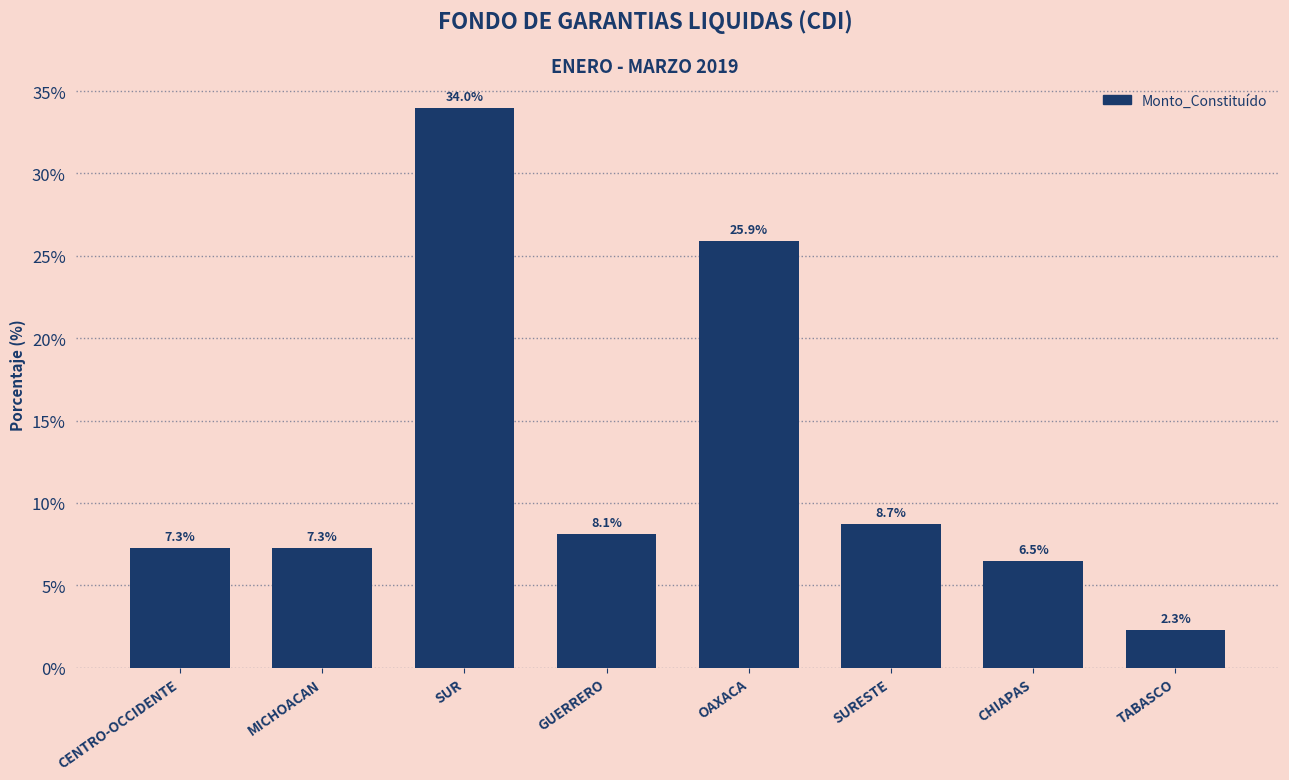

Reading left to right, what are all the values shown in this chart?

CENTRO-OCCIDENTE=7.3	MICHOACAN=7.3	SUR=34.0	GUERRERO=8.1	OAXACA=25.9	SURESTE=8.7	CHIAPAS=6.5	TABASCO=2.3